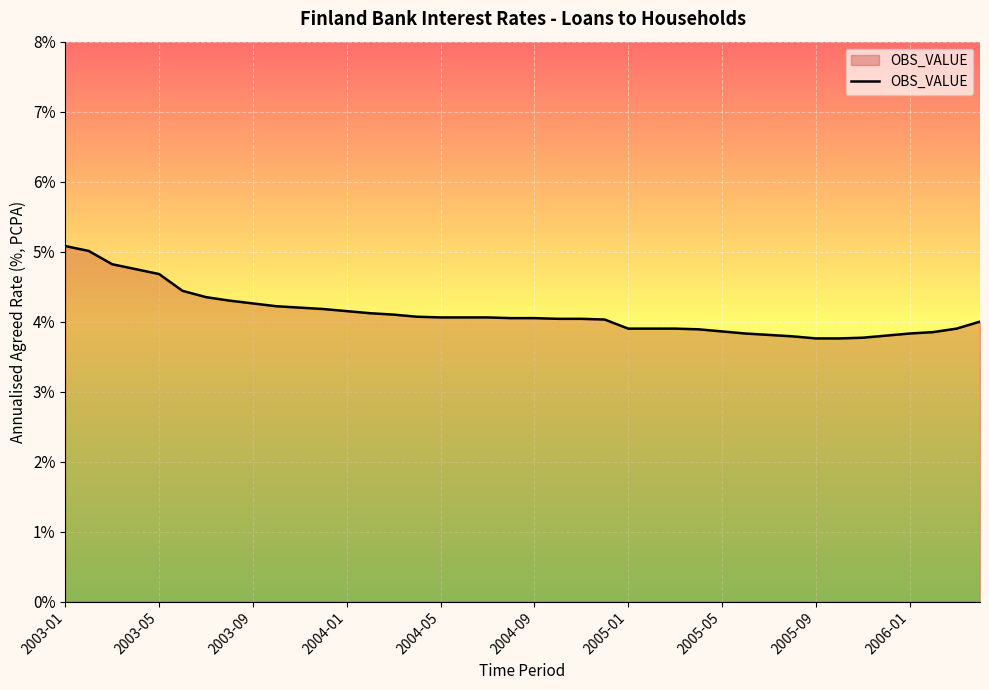

What is the difference between the maximum and minimum values?

1.3